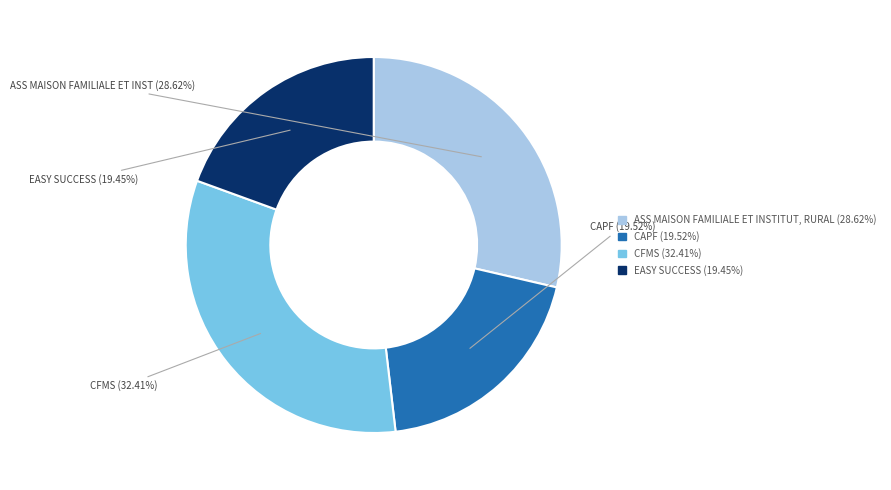

True or false: EASY SUCCESS accounts for 11% of the total.

False